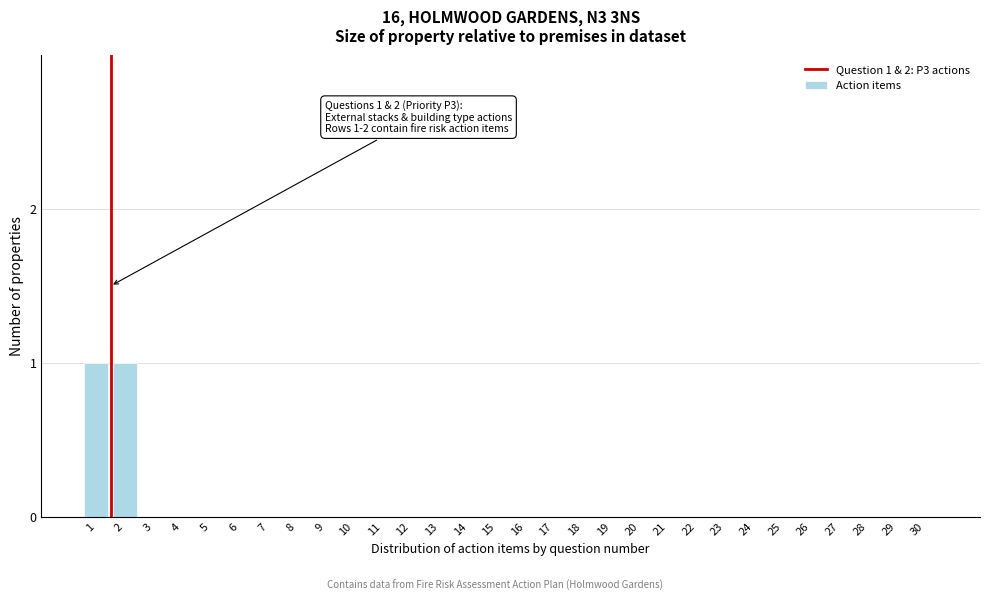

Reading left to right, list all the values displayed in this chart.

1=1	2=1	3=0	4=0	5=0	6=0	7=0	8=0	9=0	10=0	11=0	12=0	13=0	14=0	15=0	16=0	17=0	18=0	19=0	20=0	21=0	22=0	23=0	24=0	25=0	26=0	27=0	28=0	29=0	30=0